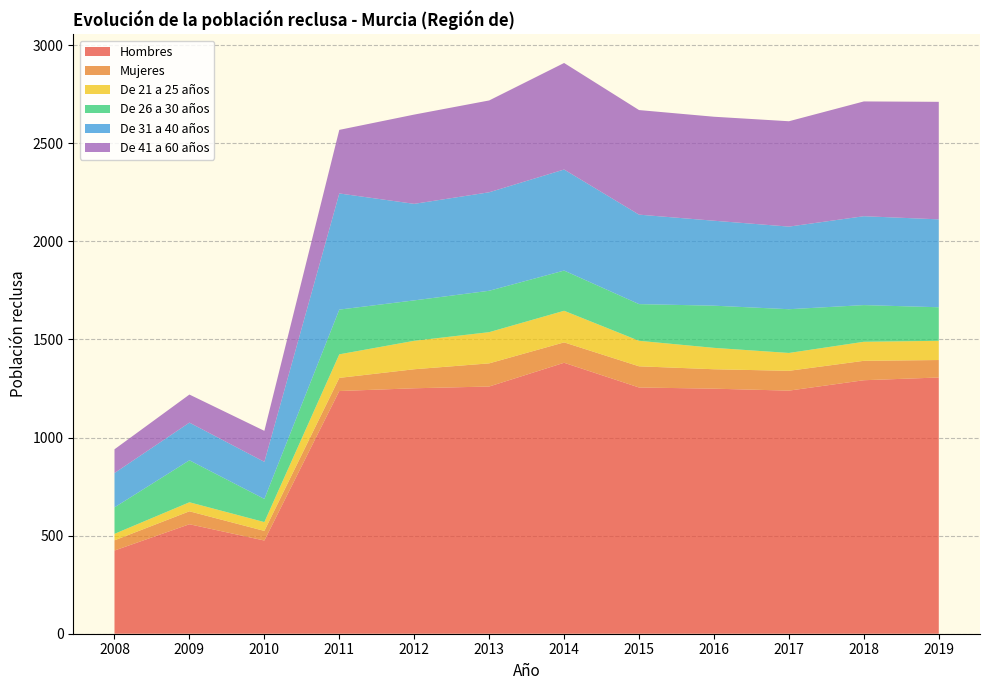

Reading right to left, what are all the values shown in this chart?

Hombres: 1306	1292	1239	1249	1255	1381	1260	1251	1237	475	558	424
Mujeres: 89	99	101	99	108	104	118	97	67	49	66	52
De 21 a 25 años: 98	97	91	109	130	161	159	145	120	45	46	33
De 26 a 30 años: 171	187	223	215	187	205	211	206	228	118	214	135
De 31 a 40 años: 448	453	421	433	456	515	502	492	592	189	192	175
De 41 a 60 años: 599	585	537	530	533	543	468	455	324	158	143	121